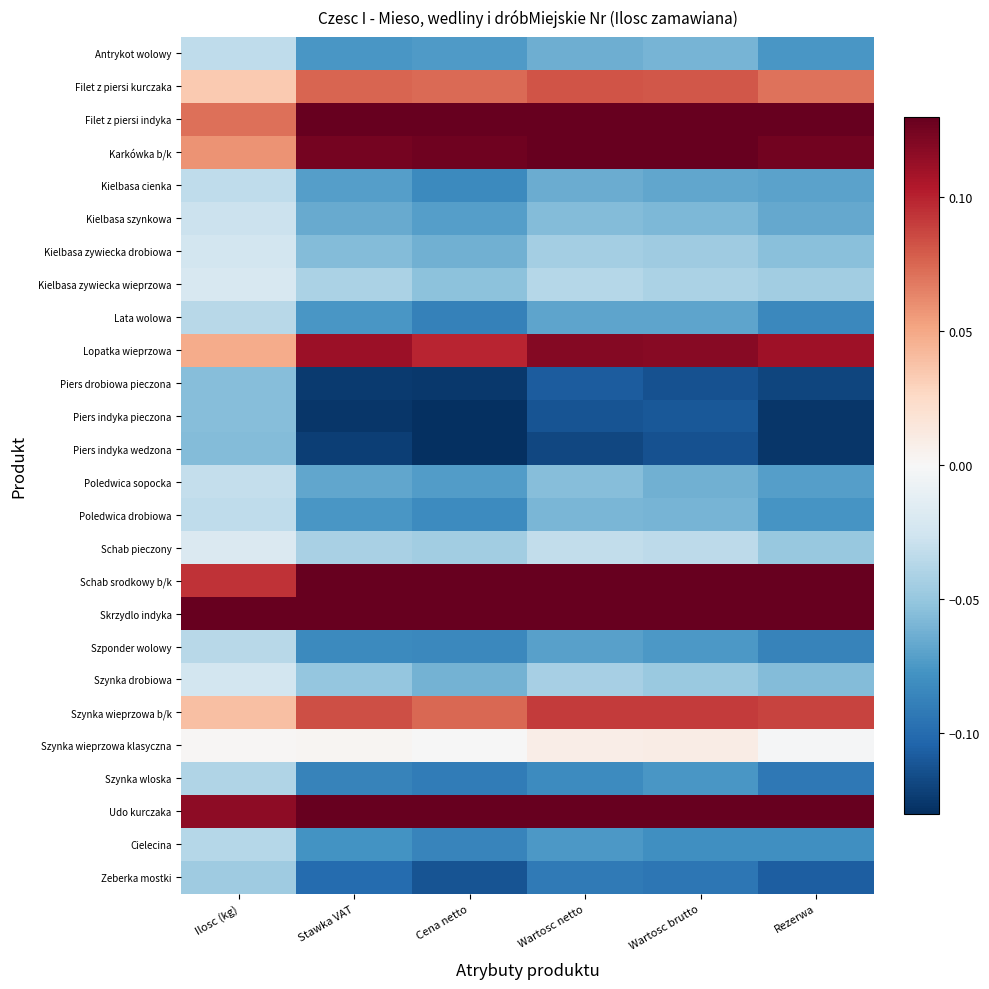

Count the number of categories in the chart.

6